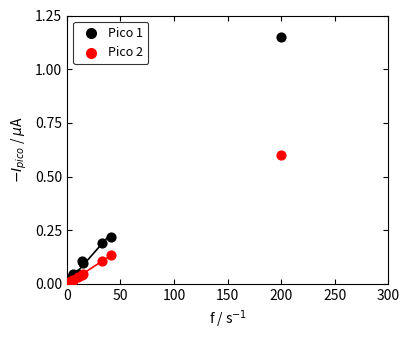

Which series contains the highest Y value?

Pico 1